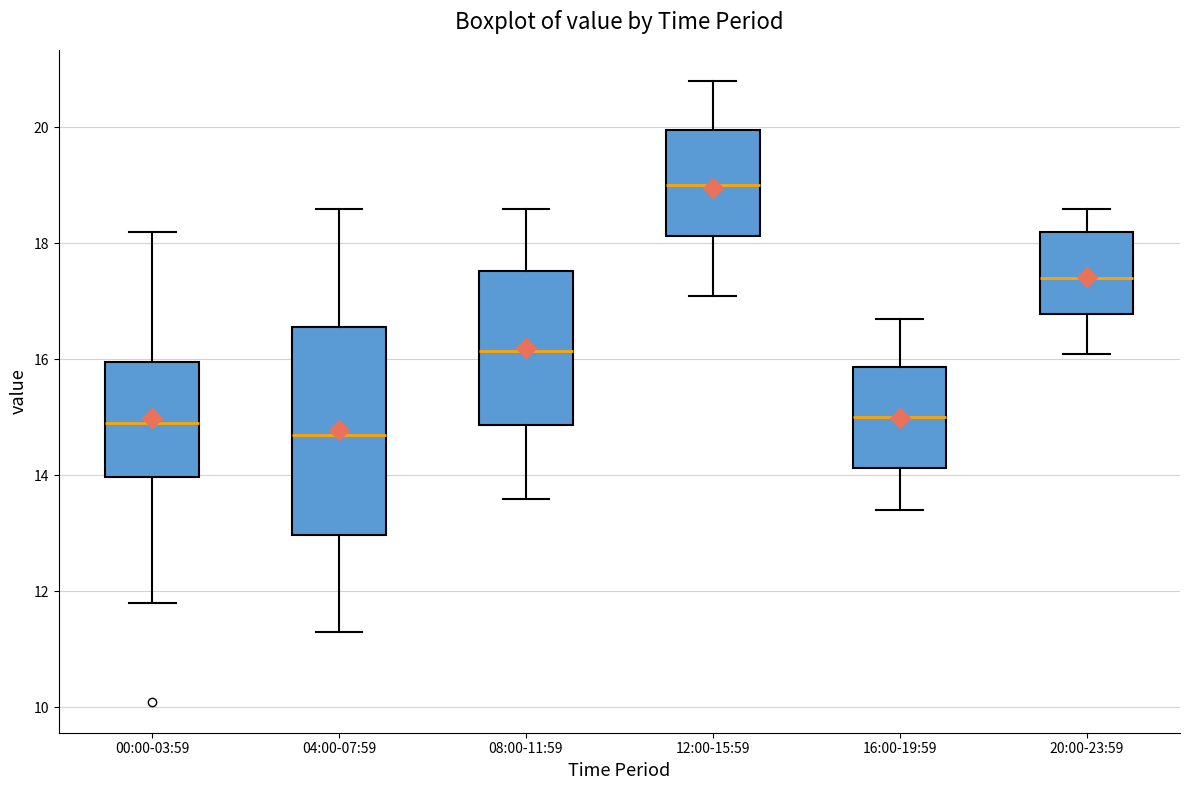

Where is the upper edge of the box for 08:00-11:59 on the y-axis? The values are not printed on the chart, so give them approximately, as read against the axis.

17.6